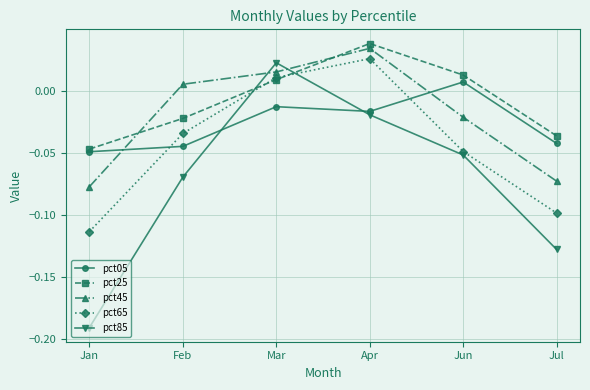

The pct05 series shows -0.1 at Jul. True or false?

False